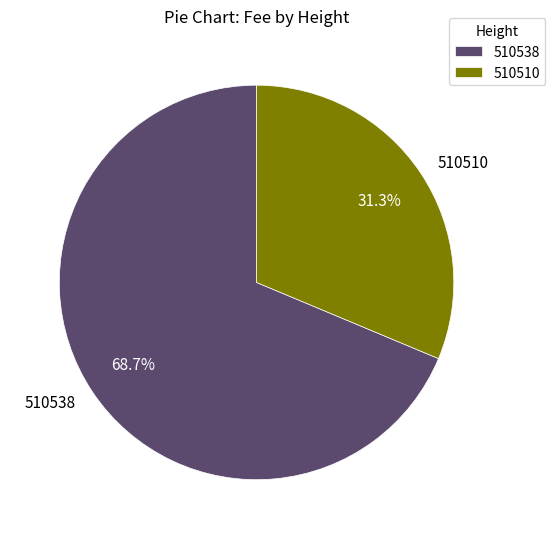

How many slices are in this pie chart?

2